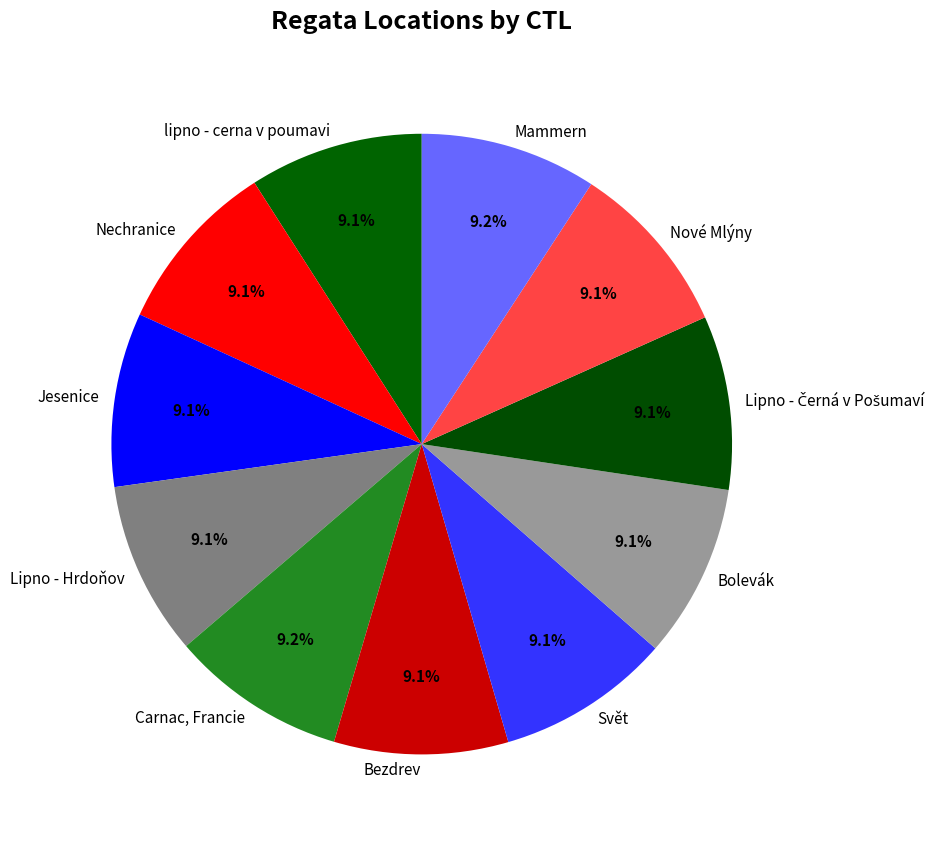

Combined, do Lipno - Hrdoňov and Svět account for over 50%?

No